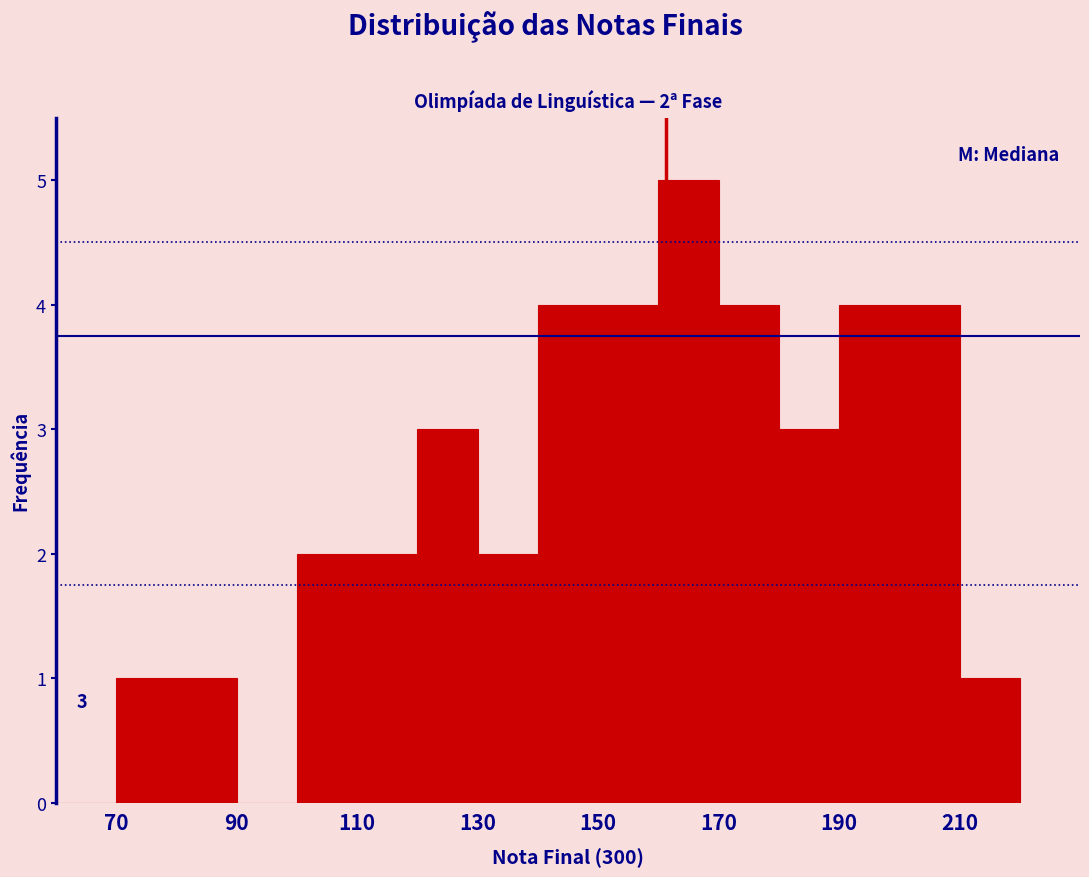

Over which range of the x-axis is the bar tallest?

160 to 170